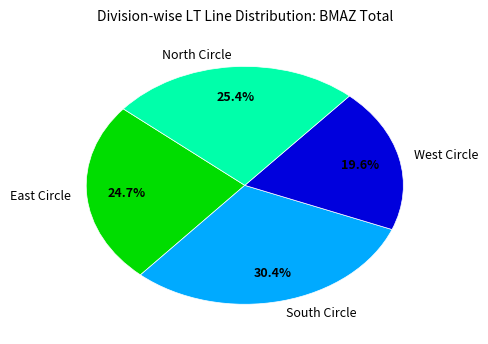

The West Circle slice represents 20% of the pie. True or false?

True